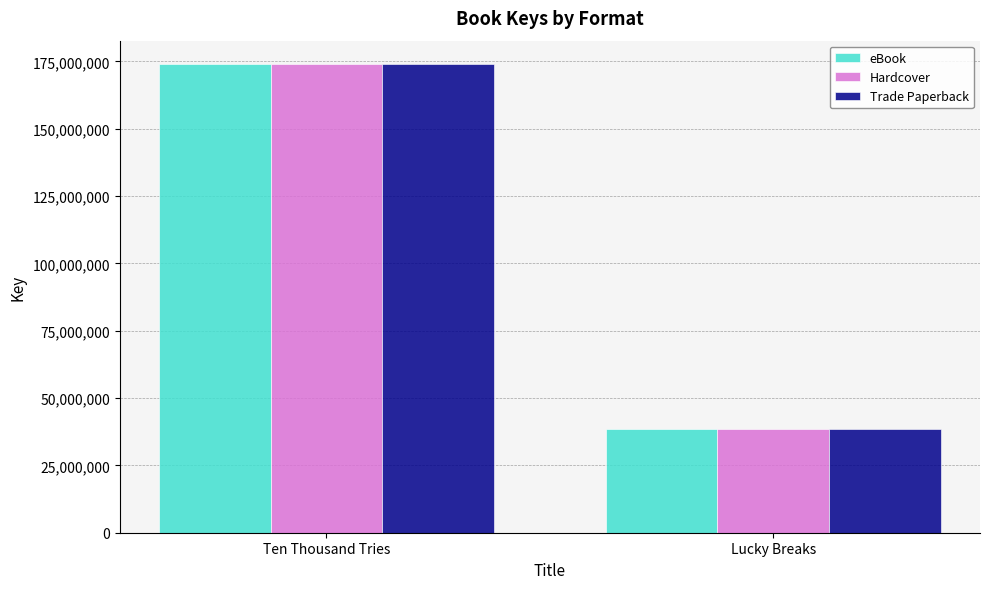

True or false: Trade Paperback has a value of 63079923 at Lucky Breaks.

False